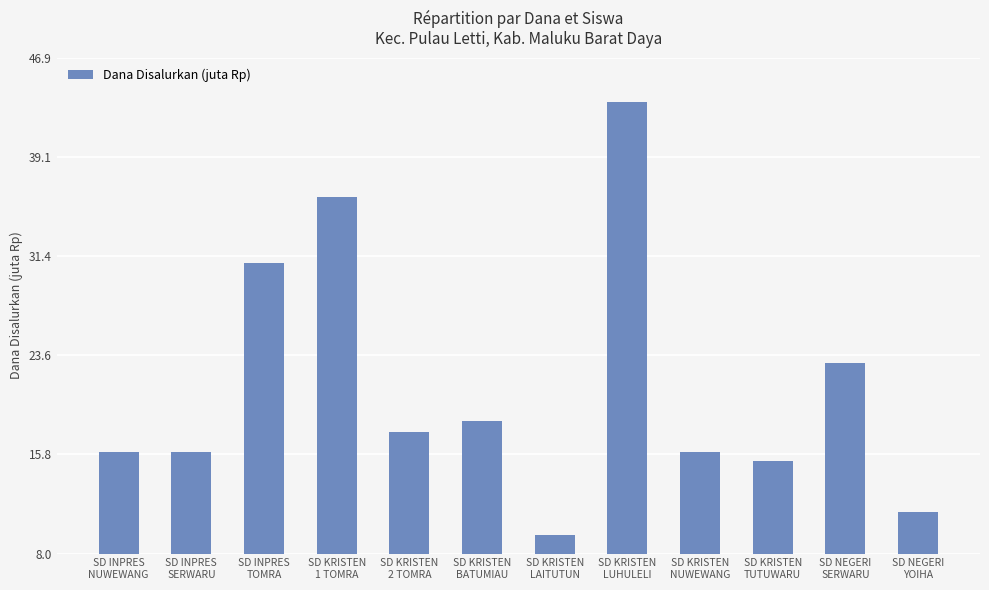

Which category has the highest value across all series?

SD KRISTEN
LUHULELI